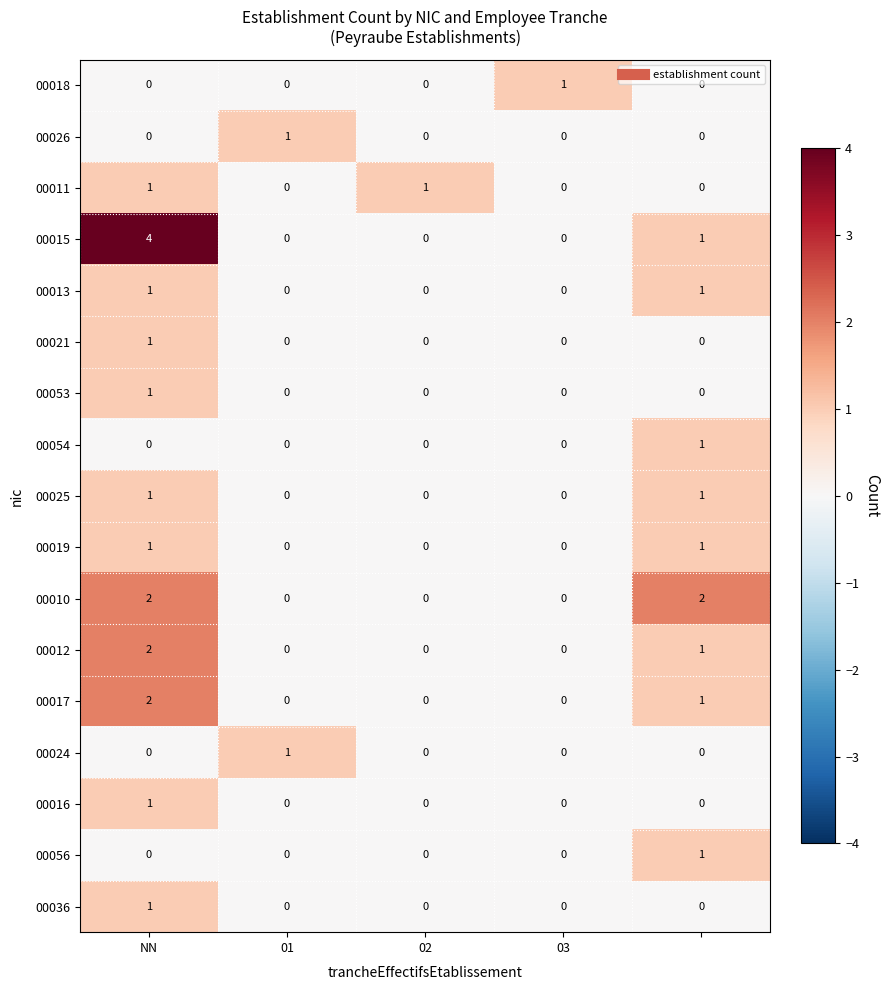

Which series has the largest total across all categories?

00015